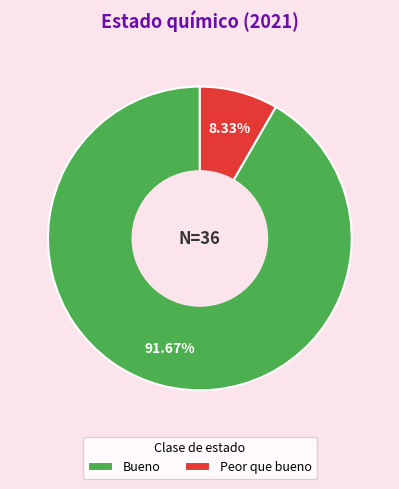

Do Bueno and Peor que bueno together represent more than half of the pie?

Yes